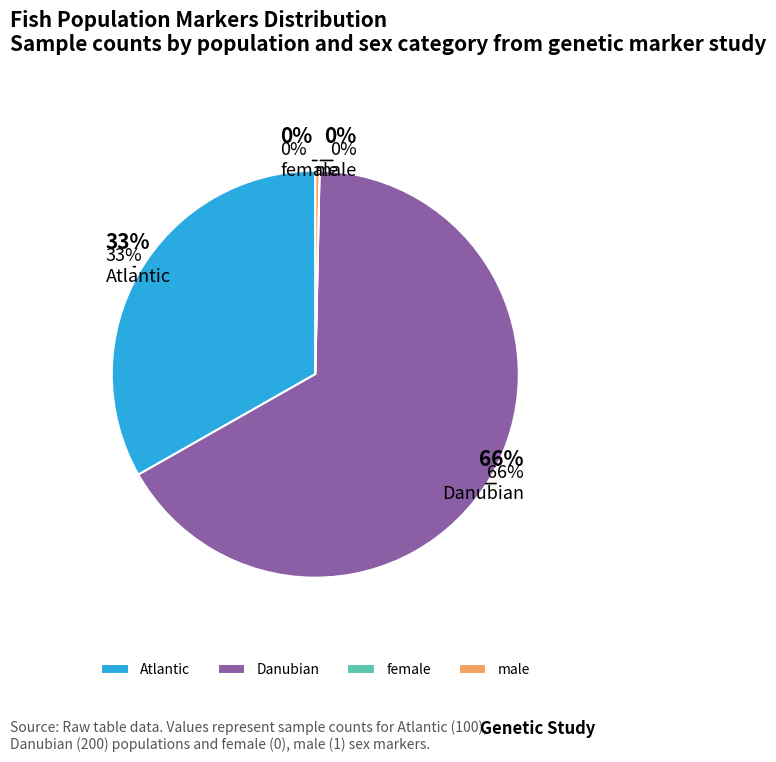

What percentage is NOT represented by female?

100.0%